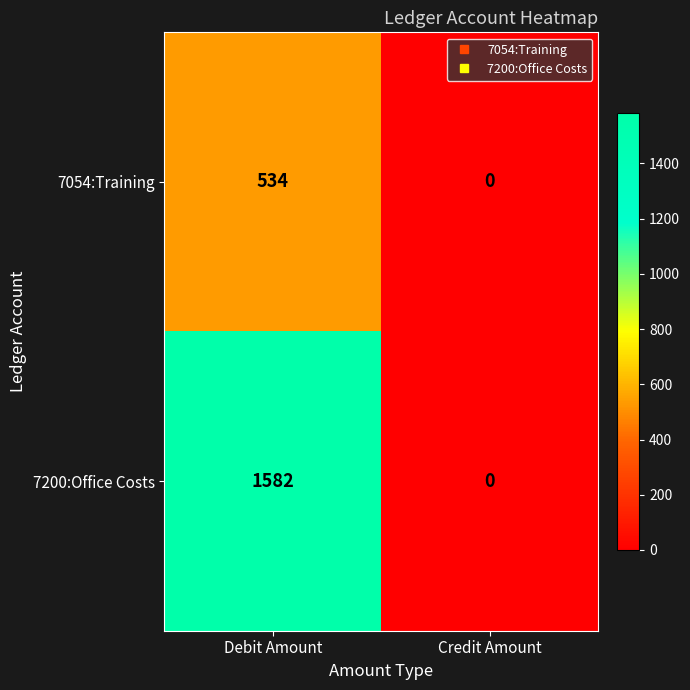

Which series has the widest spread of values?

7200:Office Costs